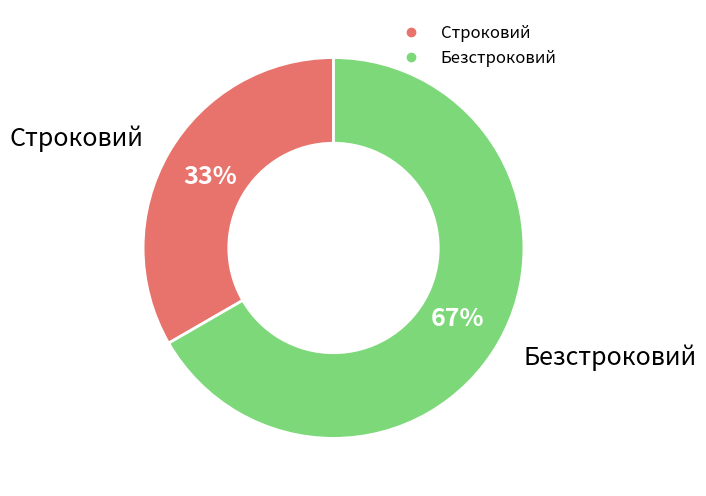

Which category has the biggest portion of the pie?

Безстроковий